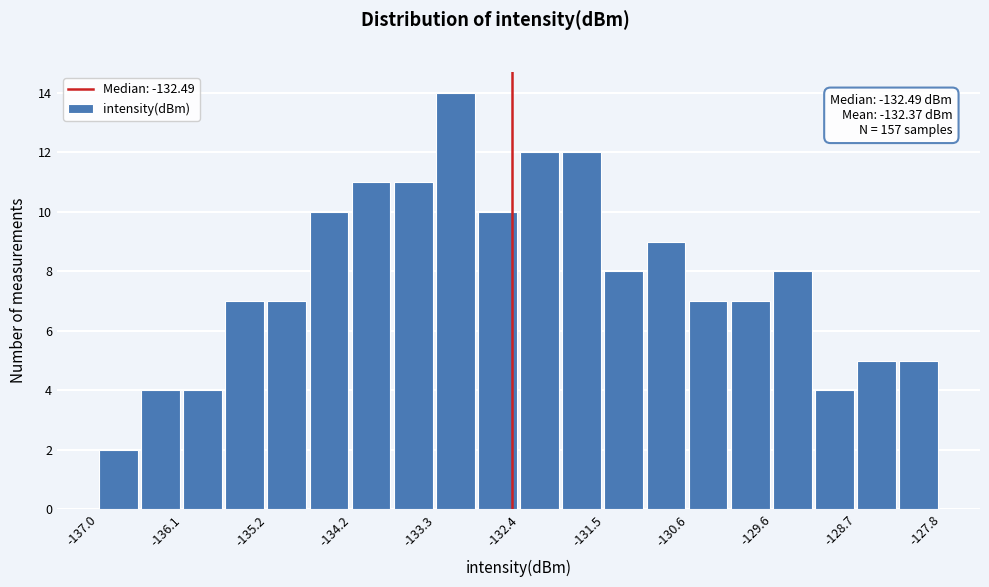

Which range on the x-axis has the tallest bar?

-133.32 to -132.86